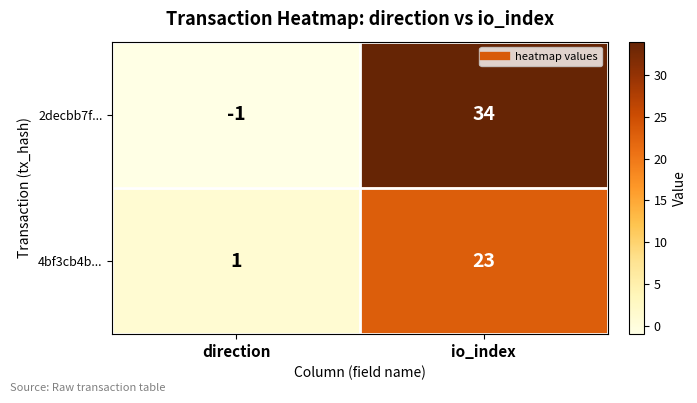

What is the sum of all 2decbb7f... values?

33